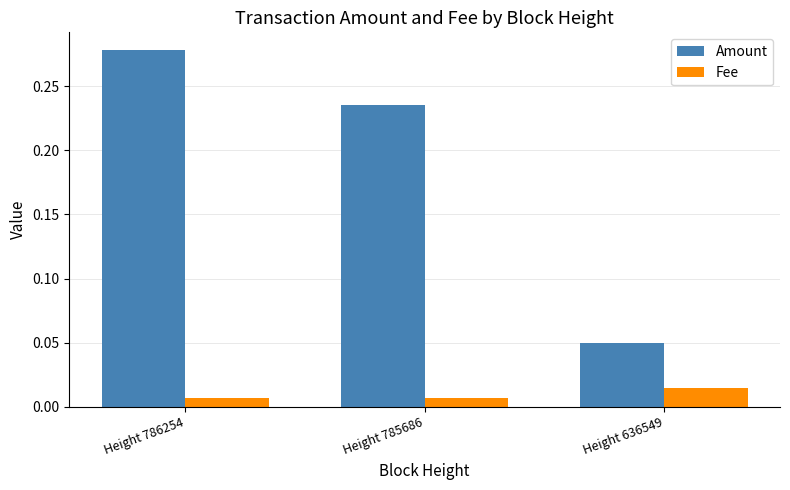

Where is Amount nearest to the value 0?

Height 636549